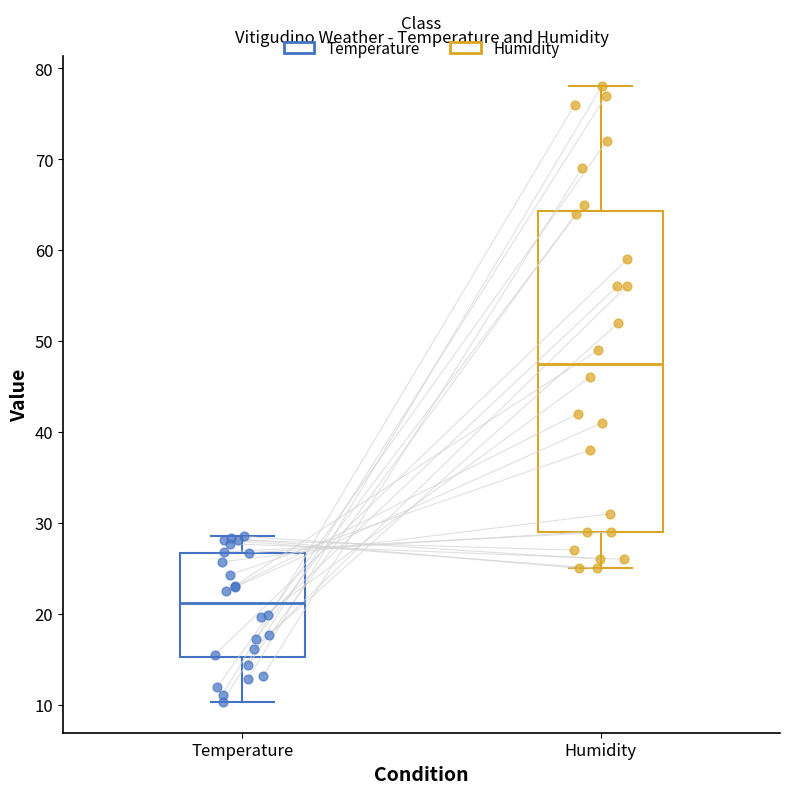

Reading left to right, read every box against the y-axis: the position of its median line, the range the box covers, and the ends of its whiskers. The values are not printed on the chart, so give them approximately, as read against the axis.

Temperature: median 21, box 15 to 27, whiskers 10 to 29
Humidity: median 48, box 29 to 64, whiskers 25 to 78